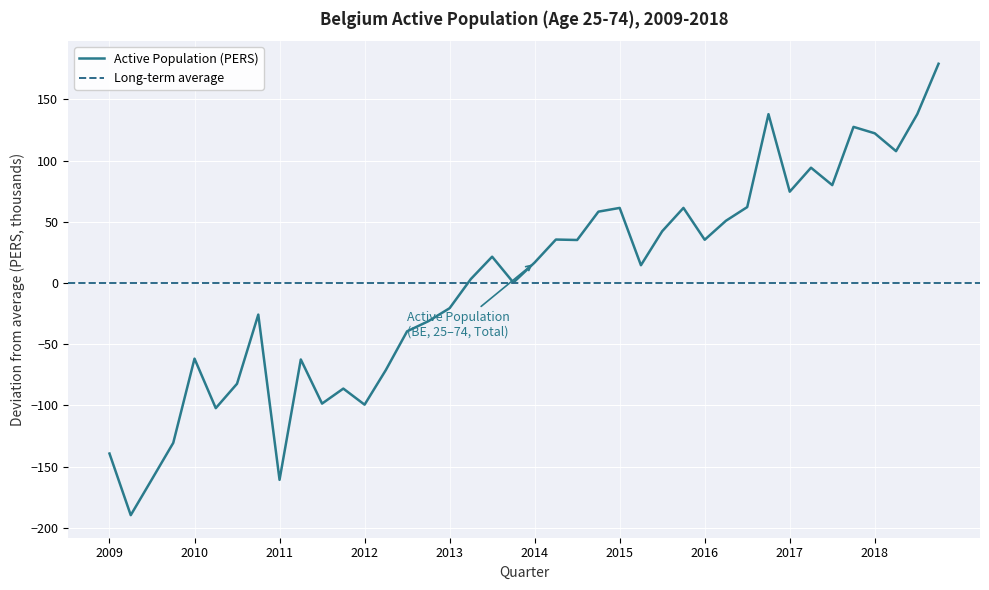

At which label does the data first exceed 16?

2013-Q3